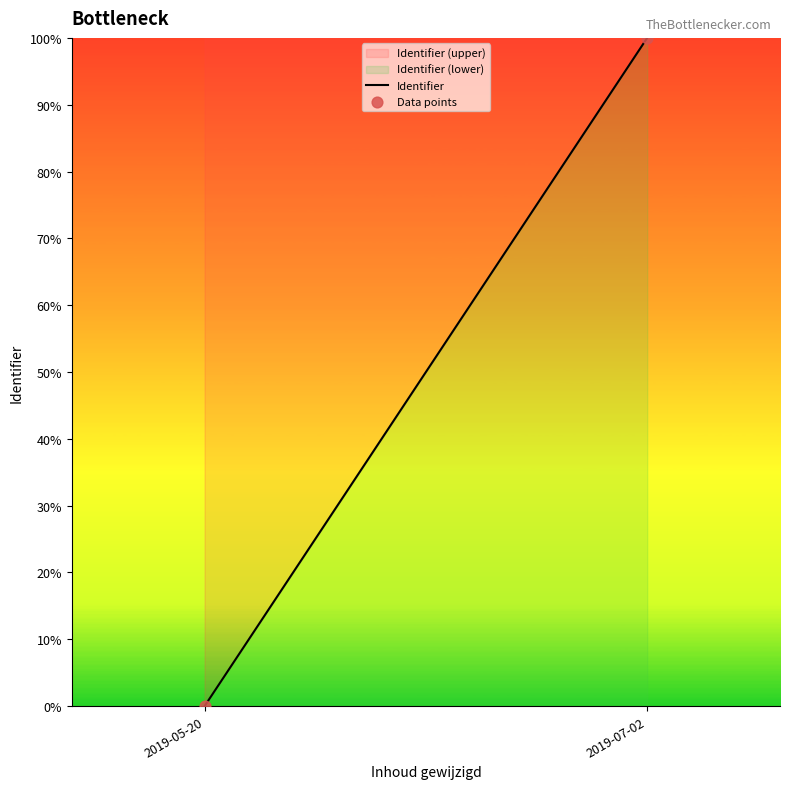

What is the range of Y values (max minus min)?

100